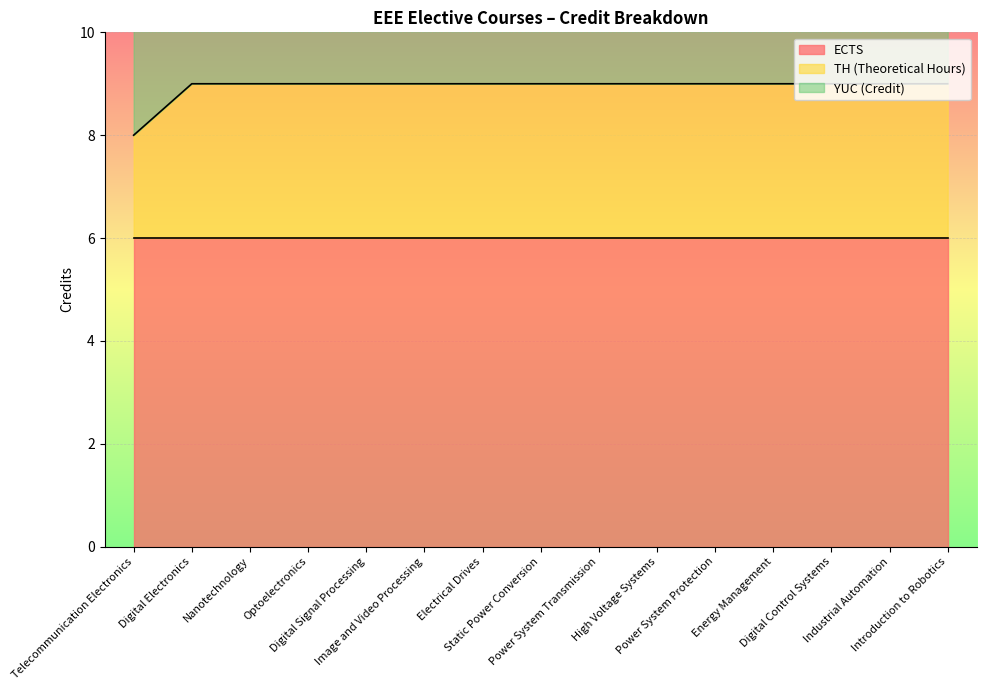

What is the smallest value displayed?

2